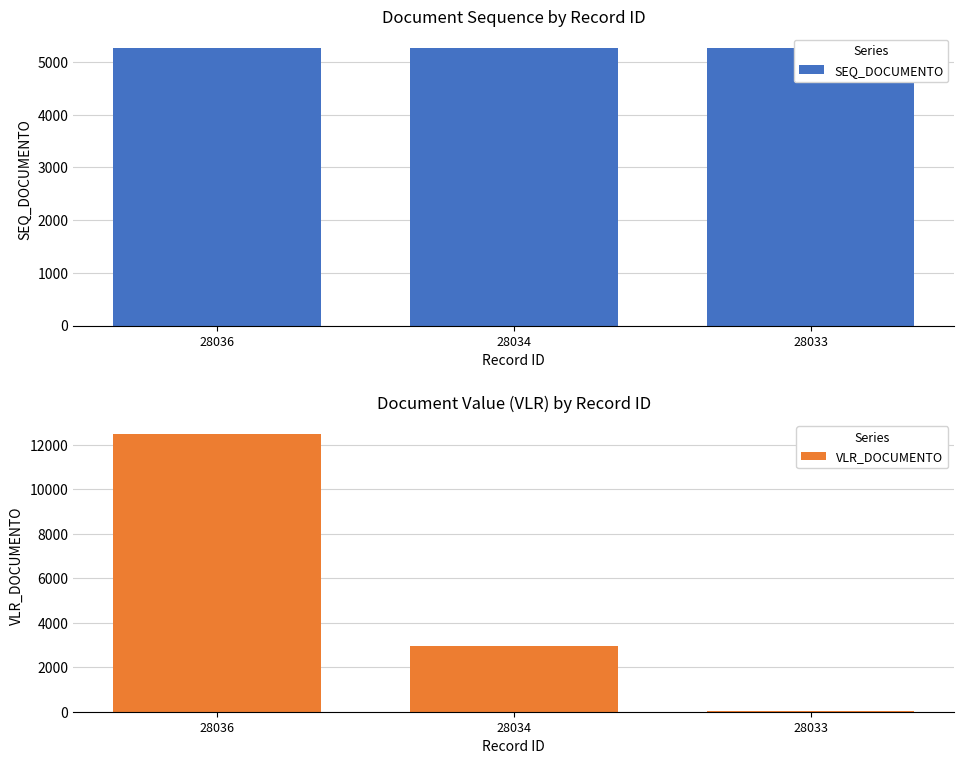

How many values in the VLR_DOCUMENTO series exceed 2940?

2